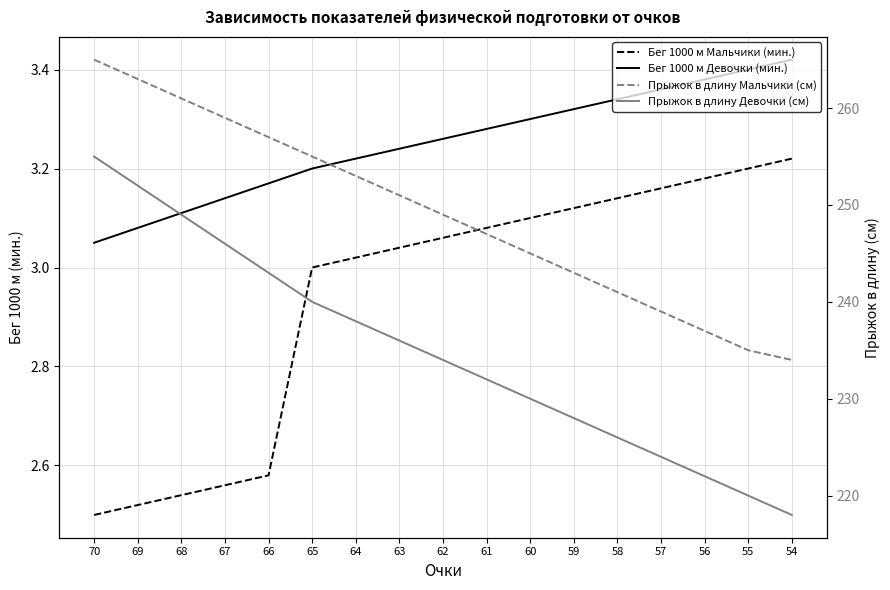

Which series has the widest spread of values?

Прыжок в длину Девочки (см)